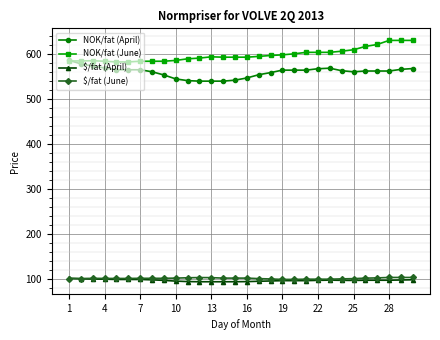

What is the average value of the $/fat (June) series?

101.2